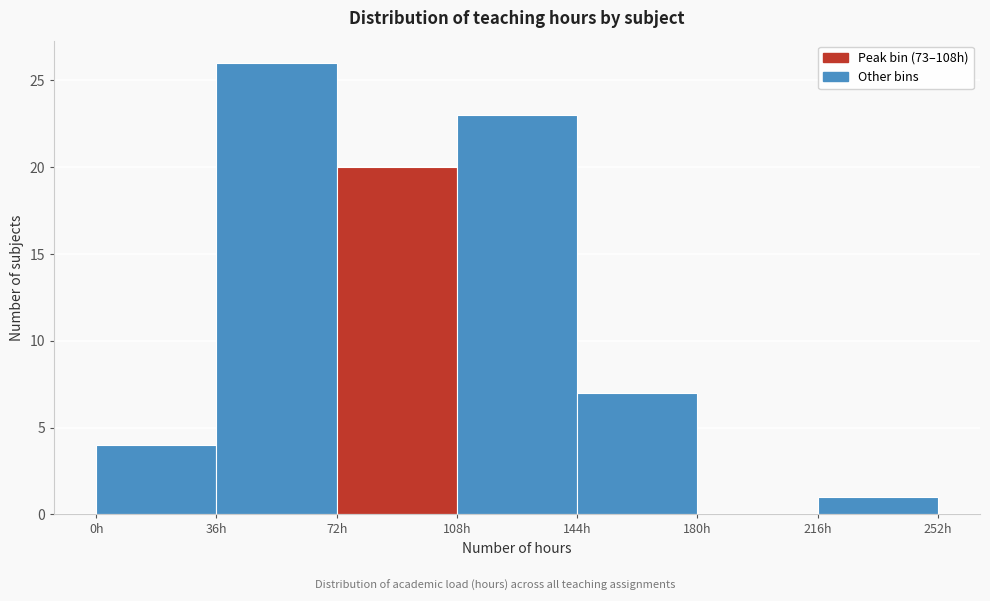

Over which range of the x-axis is the bar tallest?

36 to 72